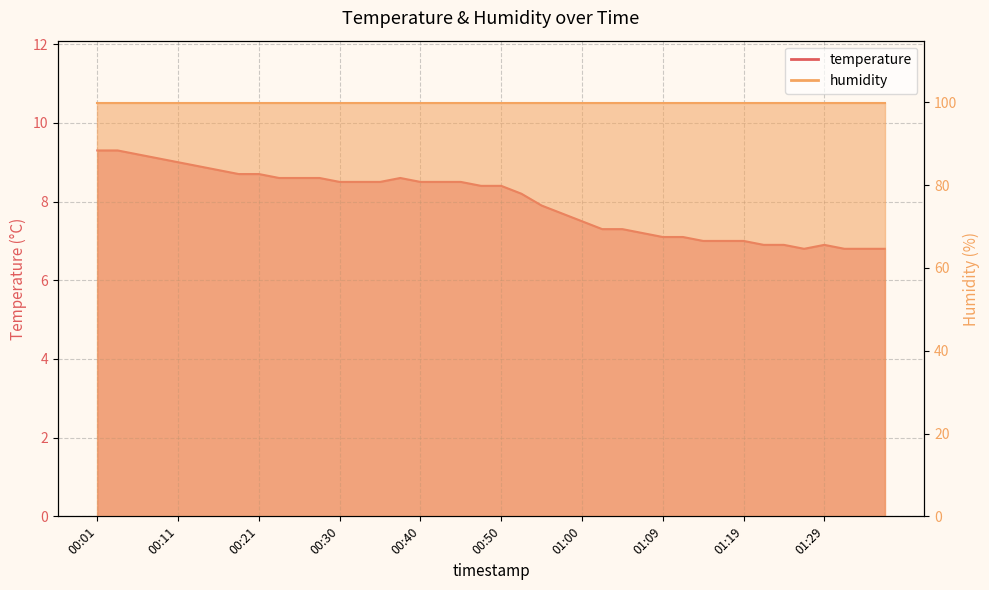

What is the difference between the second highest and minimum values?

2.5